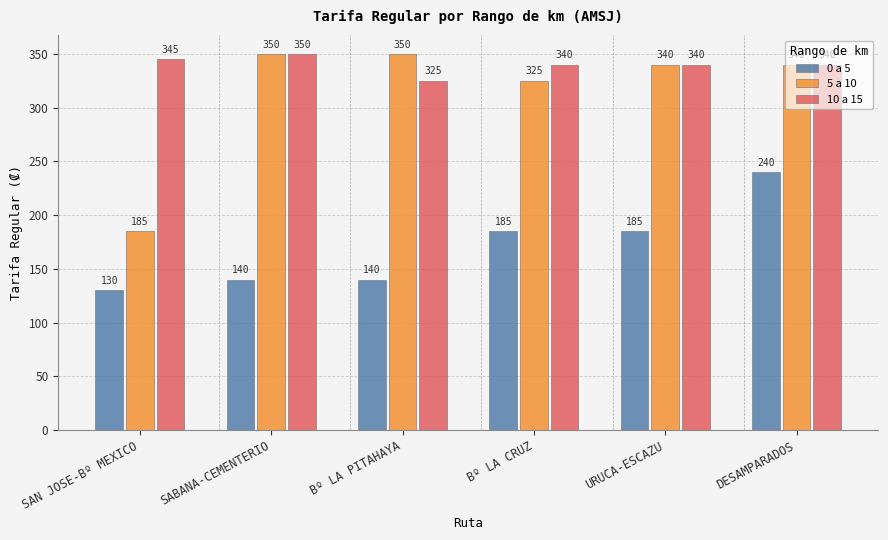

What is the lowest value of the 10 a 15 series?

325